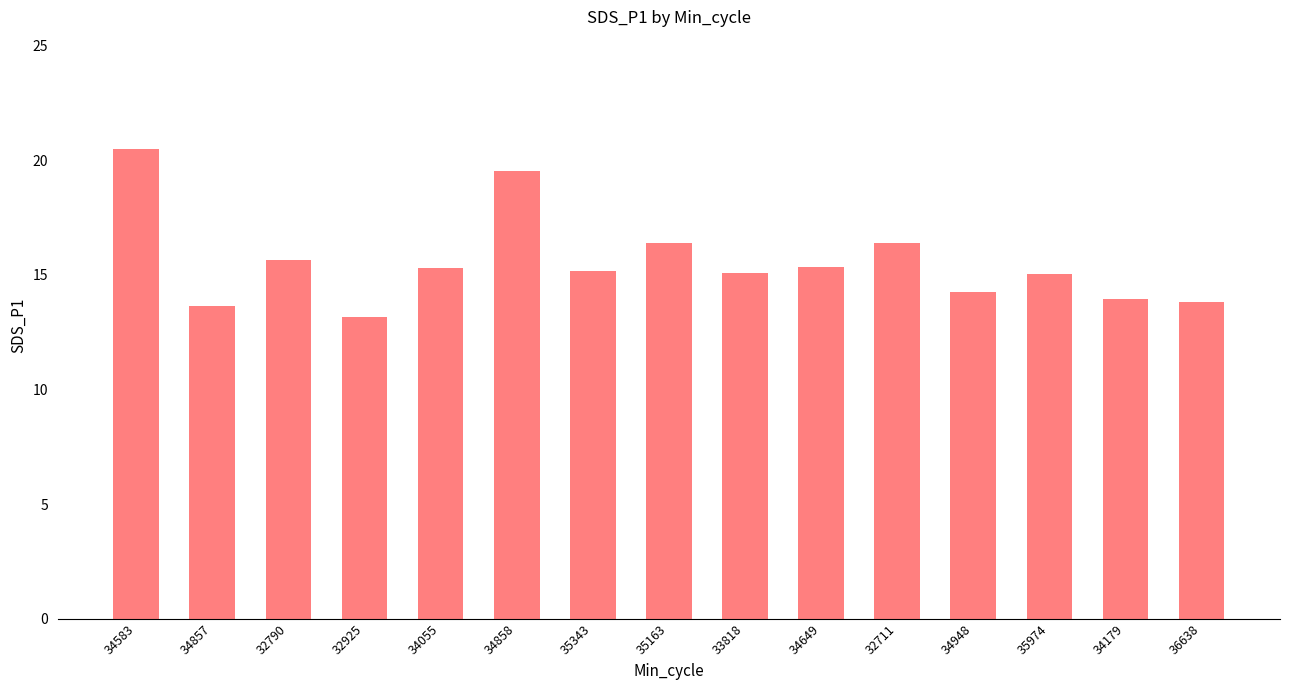

What is the label of the 3rd bar from the left?

32790